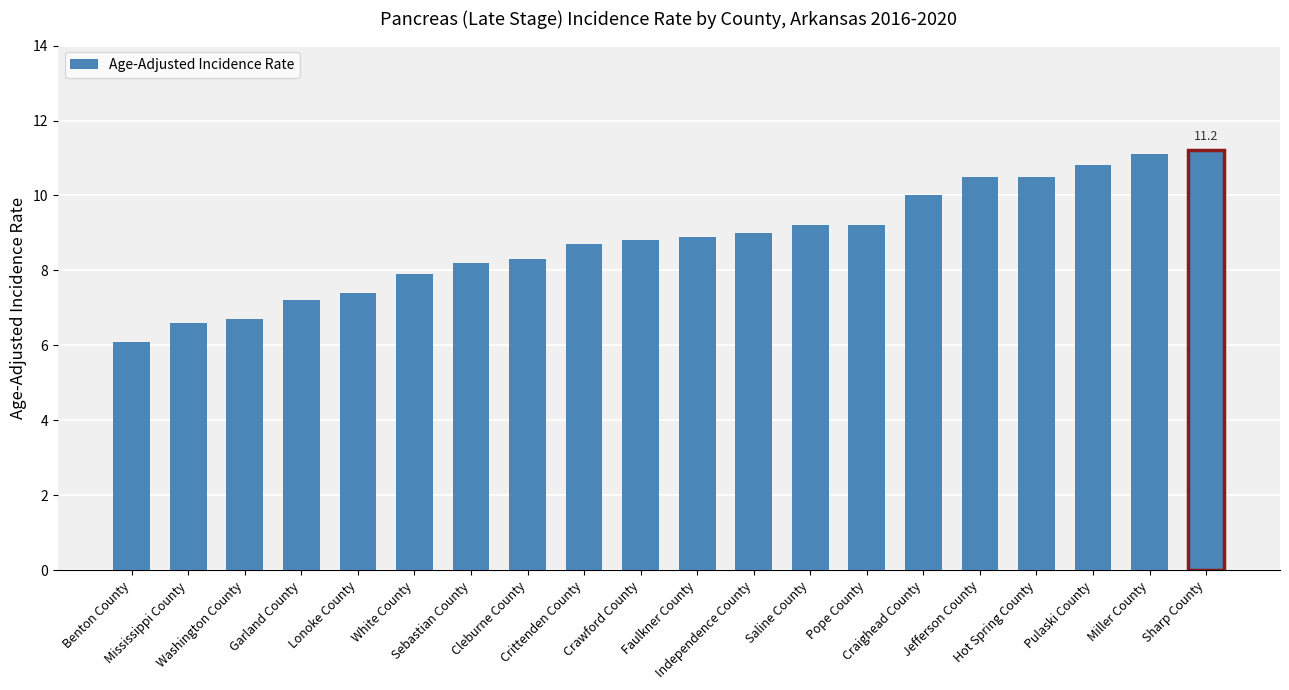

Is it true that the value at Jefferson County is 10.5?

True